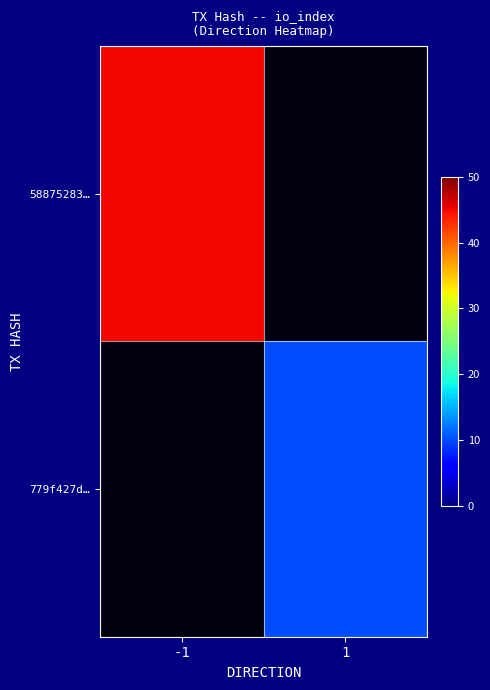

At which label does 58875283… reach its peak?

-1